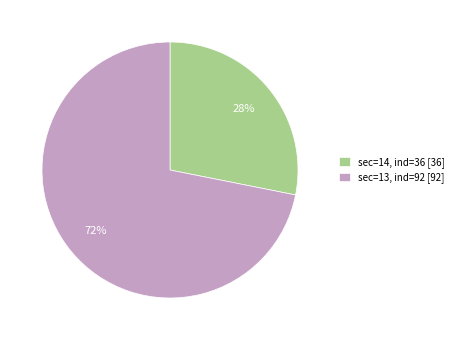

Which slice is the largest?

sec=13, ind=92